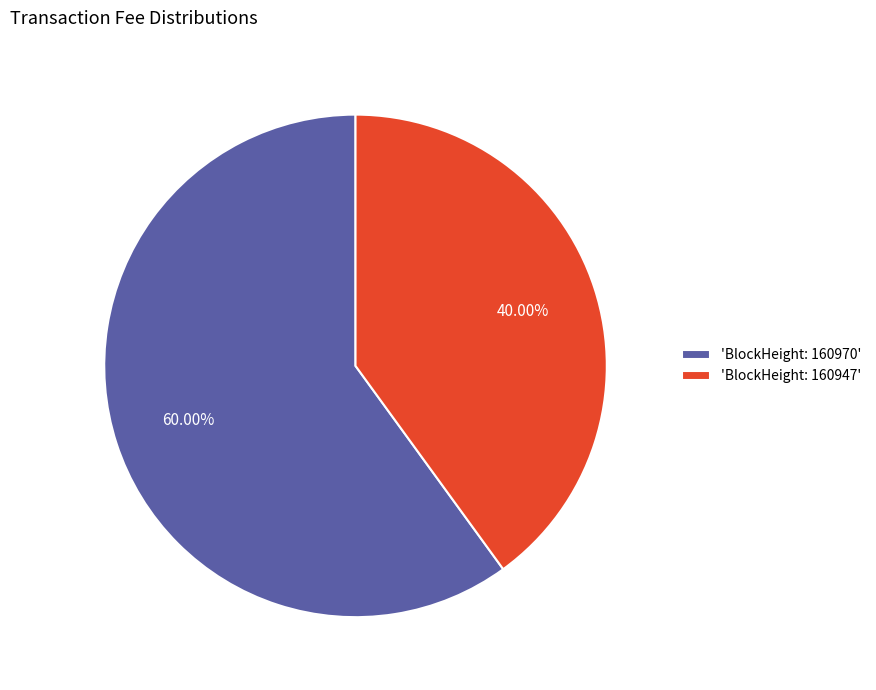

Do 'BlockHeight: 160947' and 'BlockHeight: 160970' together represent more than half of the pie?

Yes